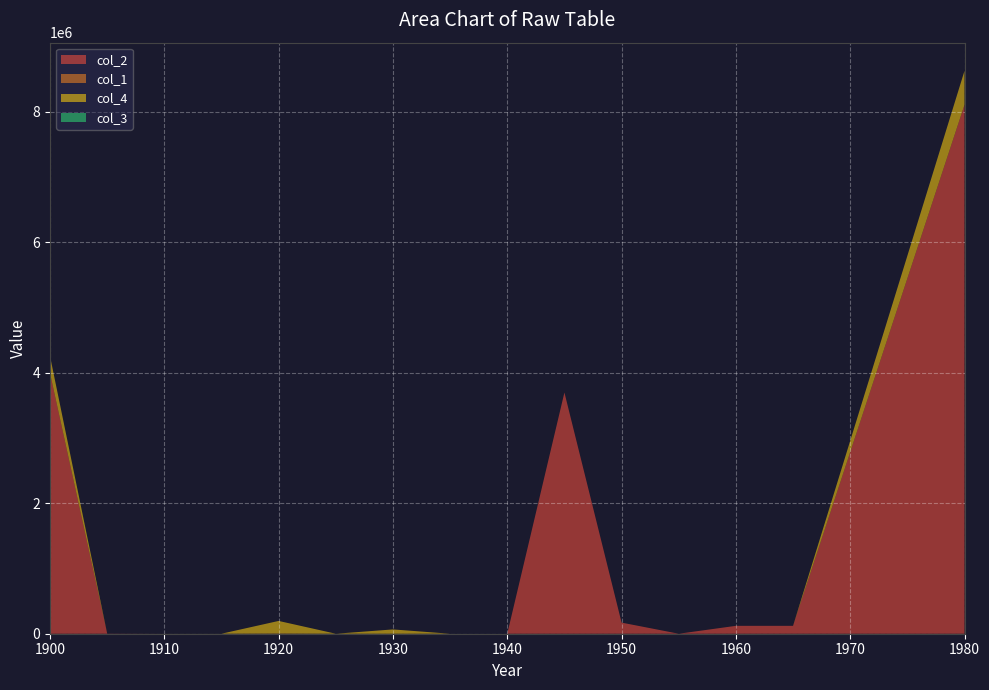

Reading left to right, transcribe all the data shown in this chart.

col_2: 1900=3992926	1905=2404	1910=0	1915=0	1920=2163	1925=0	1930=0	1935=0	1940=0	1945=3697084	1950=170391	1955=0	1960=120884	1965=120884	1980=8106736
col_1: 1900=186	1905=2	1910=0	1915=5	1920=12	1925=0	1930=0	1935=0	1940=0	1945=149	1950=17	1955=1	1960=0	1965=10	1980=382
col_4: 1900=260373	1905=0	1910=361	1915=271	1920=193854	1925=0	1930=65887	1935=0	1940=0	1945=0	1950=0	1955=0	1960=0	1965=0	1980=520746
col_3: 1900=189	1905=0	1910=1	1915=3	1920=184	1925=0	1930=1	1935=0	1940=0	1945=0	1950=0	1955=0	1960=0	1965=0	1980=378